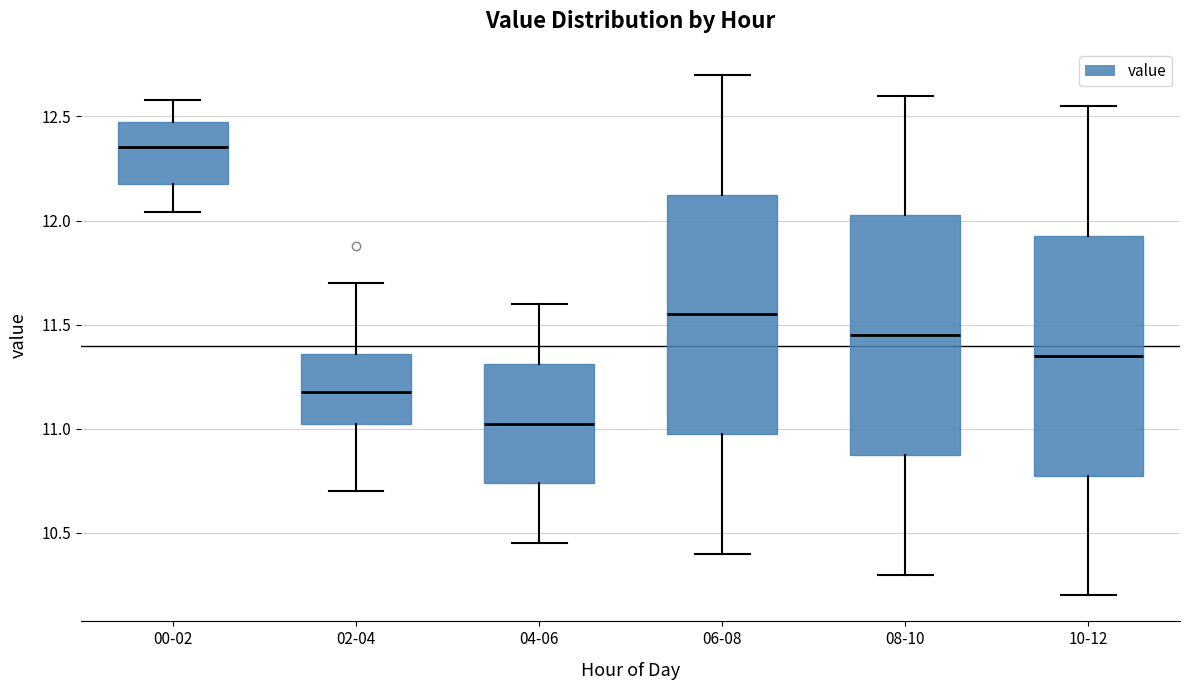

Reading left to right, read every box against the y-axis: the position of its median line, the range the box covers, and the ends of its whiskers. The values are not printed on the chart, so give them approximately, as read against the axis.

00-02: median 12.35, box 12.20 to 12.45, whiskers 12.05 to 12.60
02-04: median 11.20, box 11.00 to 11.35, whiskers 10.70 to 11.70
04-06: median 11.05, box 10.75 to 11.30, whiskers 10.45 to 11.60
06-08: median 11.55, box 11.00 to 12.15, whiskers 10.40 to 12.70
08-10: median 11.45, box 10.90 to 12.05, whiskers 10.30 to 12.60
10-12: median 11.35, box 10.80 to 11.95, whiskers 10.20 to 12.55